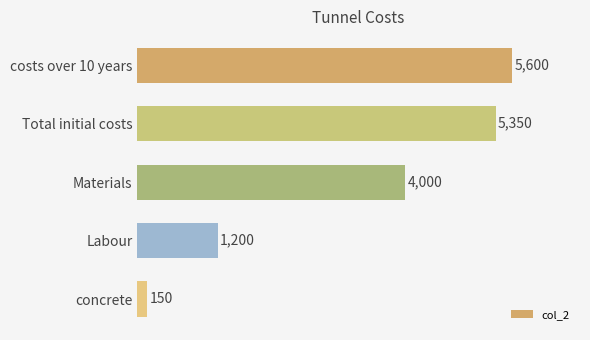

Does the chart contain stacked bars?

No